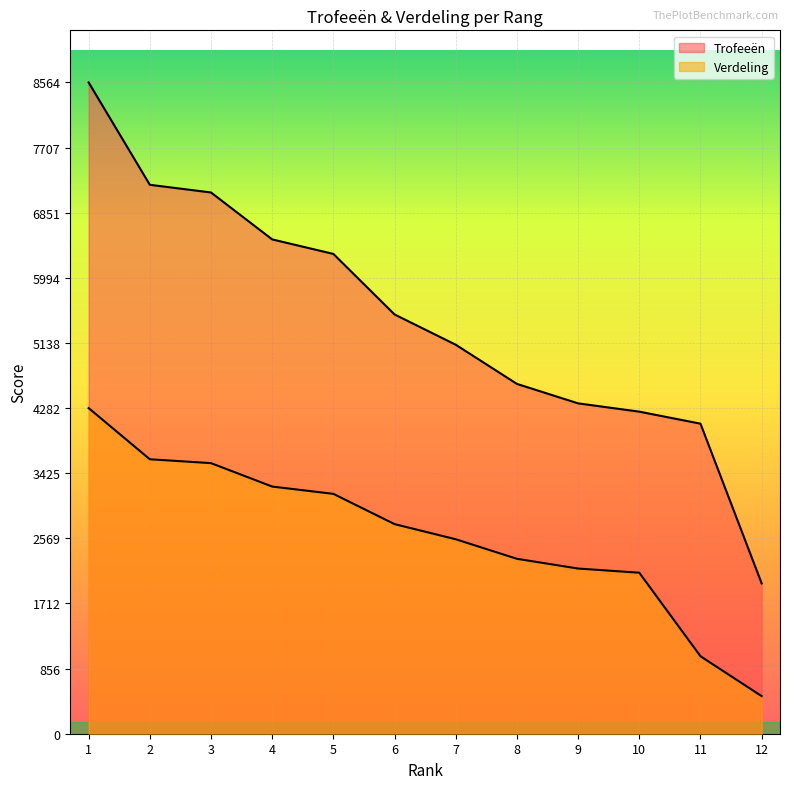

Reading left to right, what are all the values shown in this chart?

Trofeeën: 1=8564	2=7218	3=7117	4=6500	5=6309	6=5513	7=5115	8=4600	9=4344	10=4235	11=4077	12=1977
Verdeling: 1=4282	2=3609	3=3558	4=3250	5=3154	6=2756	7=2557	8=2300	9=2172	10=2117	11=1019	12=494